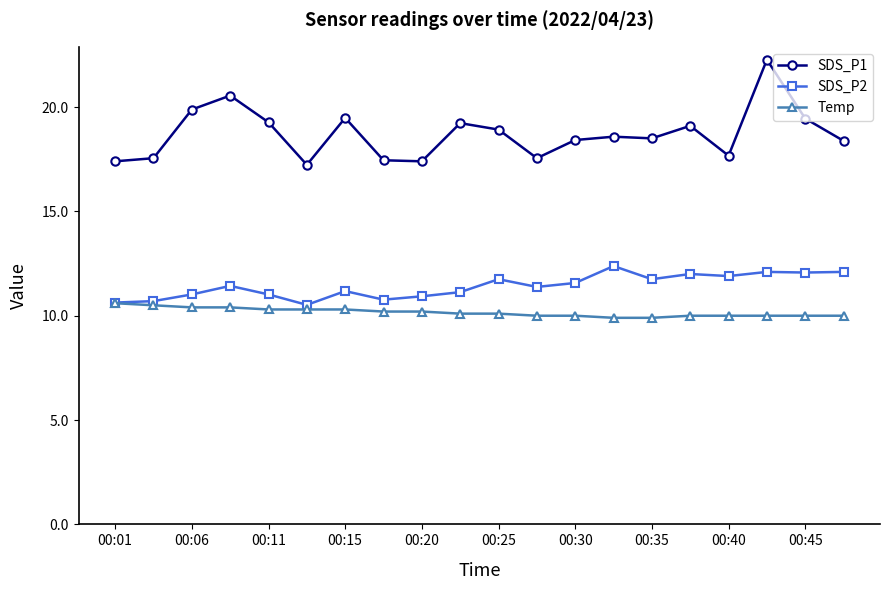

List the series in order of their peak value, highest first.

SDS_P1, SDS_P2, Temp